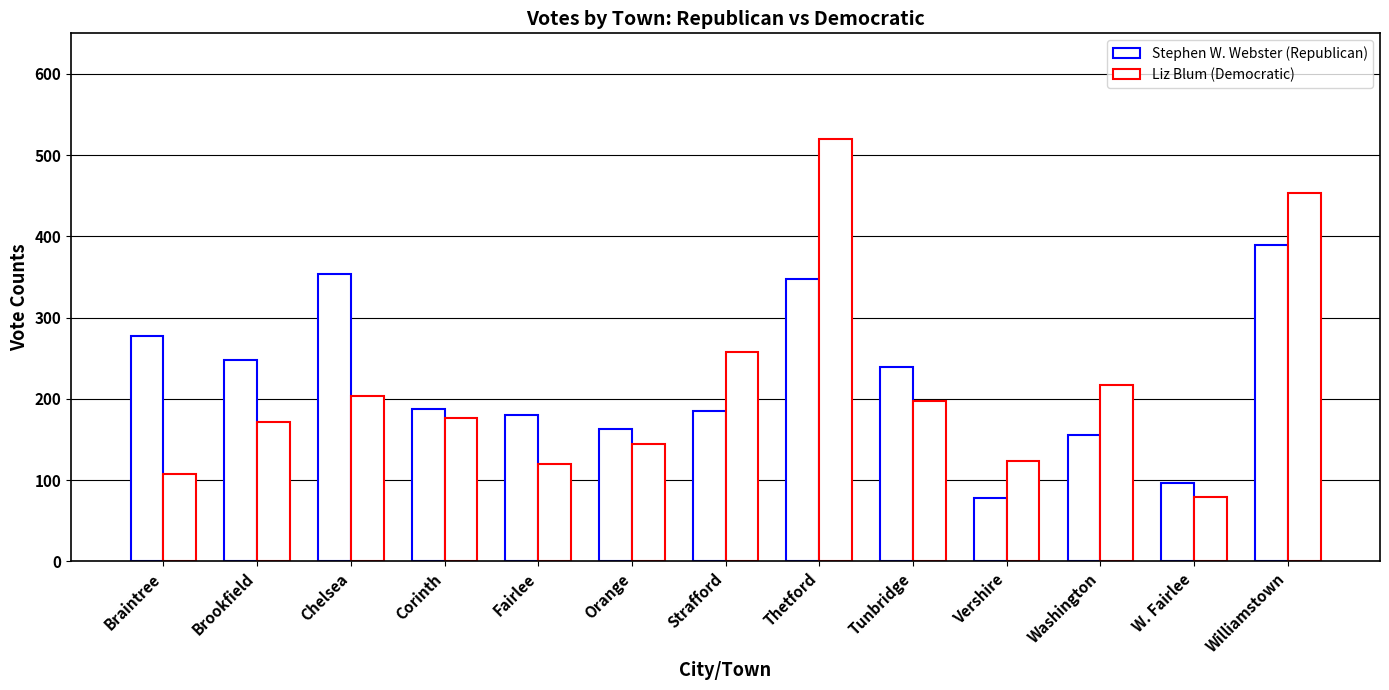

What is the average value of the Stephen W. Webster (Republican) series?

223